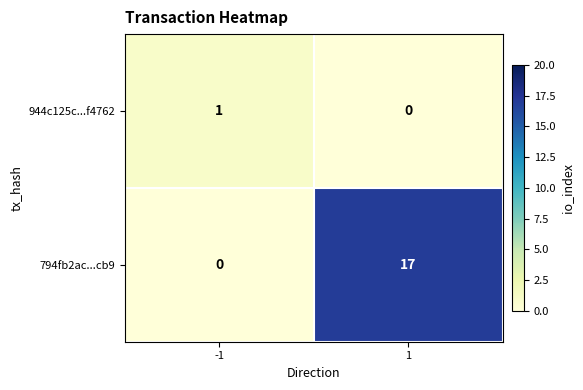

What is the maximum value shown in the chart?

17